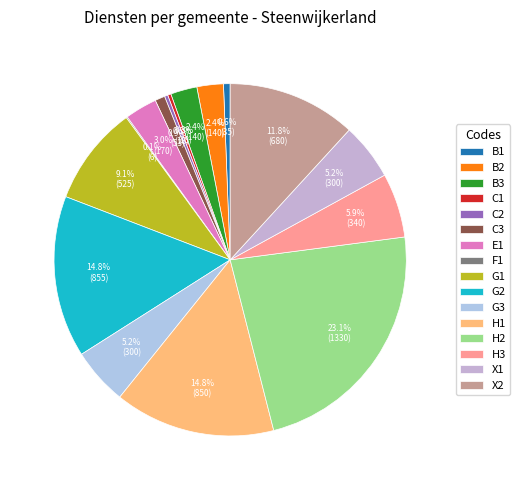

Between C3 and X2, which is larger?

X2